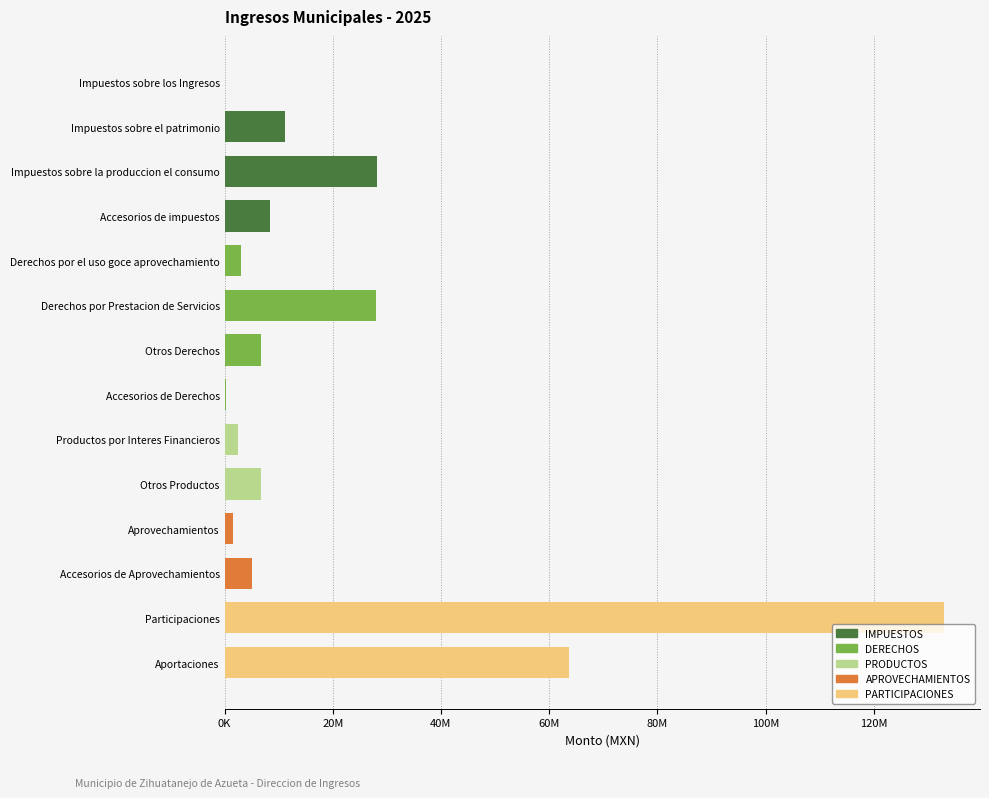

What is the ratio of the value at Derechos por el uso goce aprovechamiento to the value at Otros Productos?

0.5